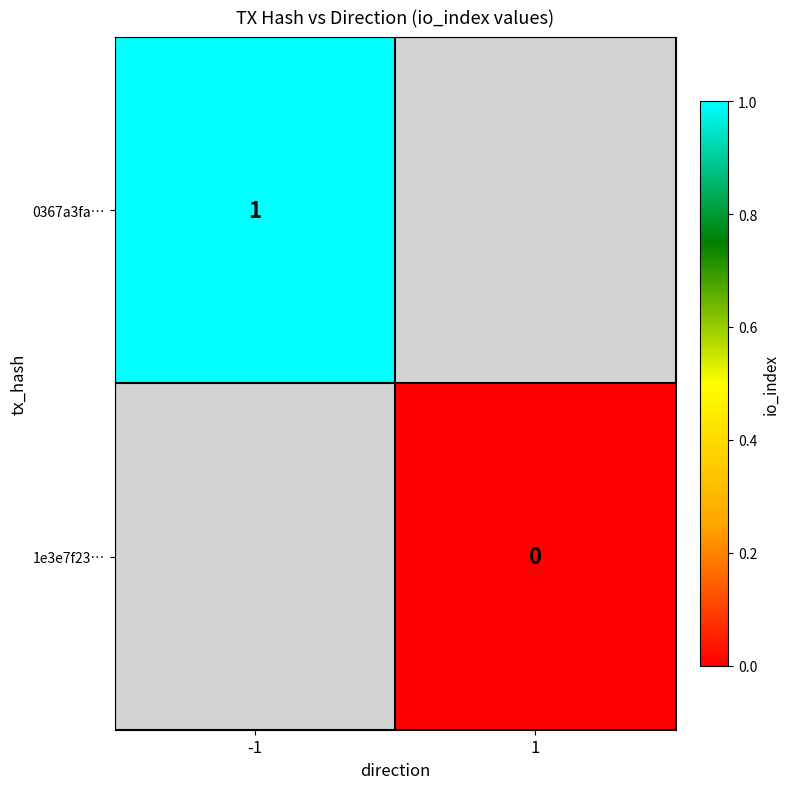

How many categories are shown in the chart?

2